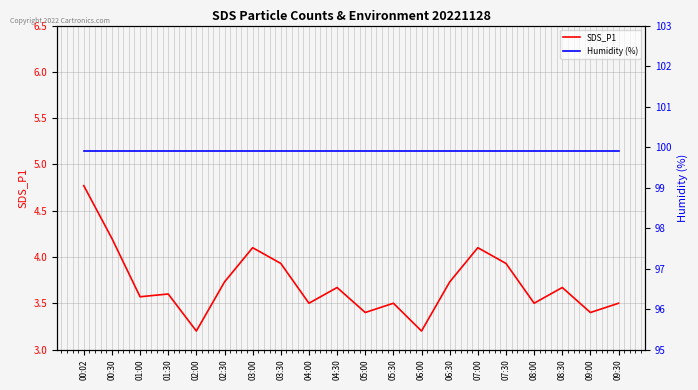

Rank the series at 02:00 from highest to lowest value.

Humidity (%), SDS_P1